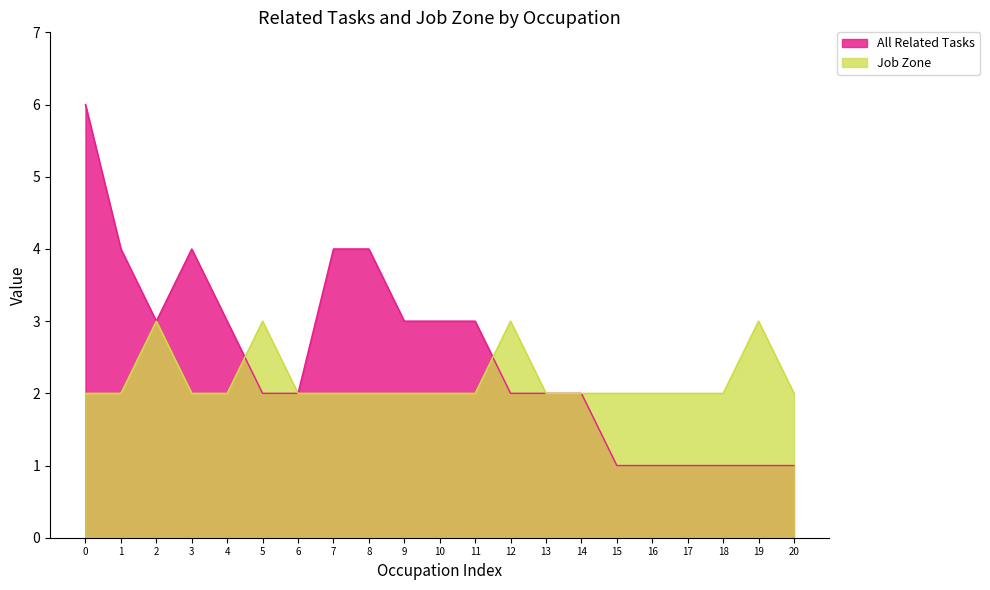

List the series in order of their overall mean, highest first.

All Related Tasks, Job Zone